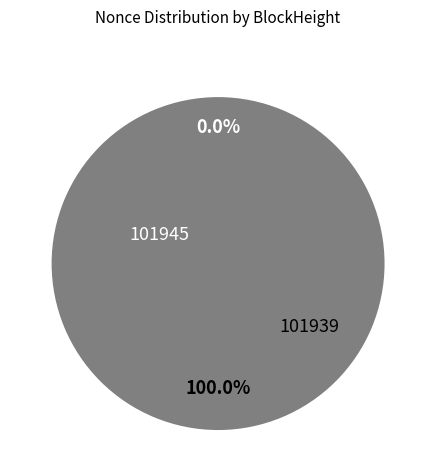

Which slice is the largest?

101939